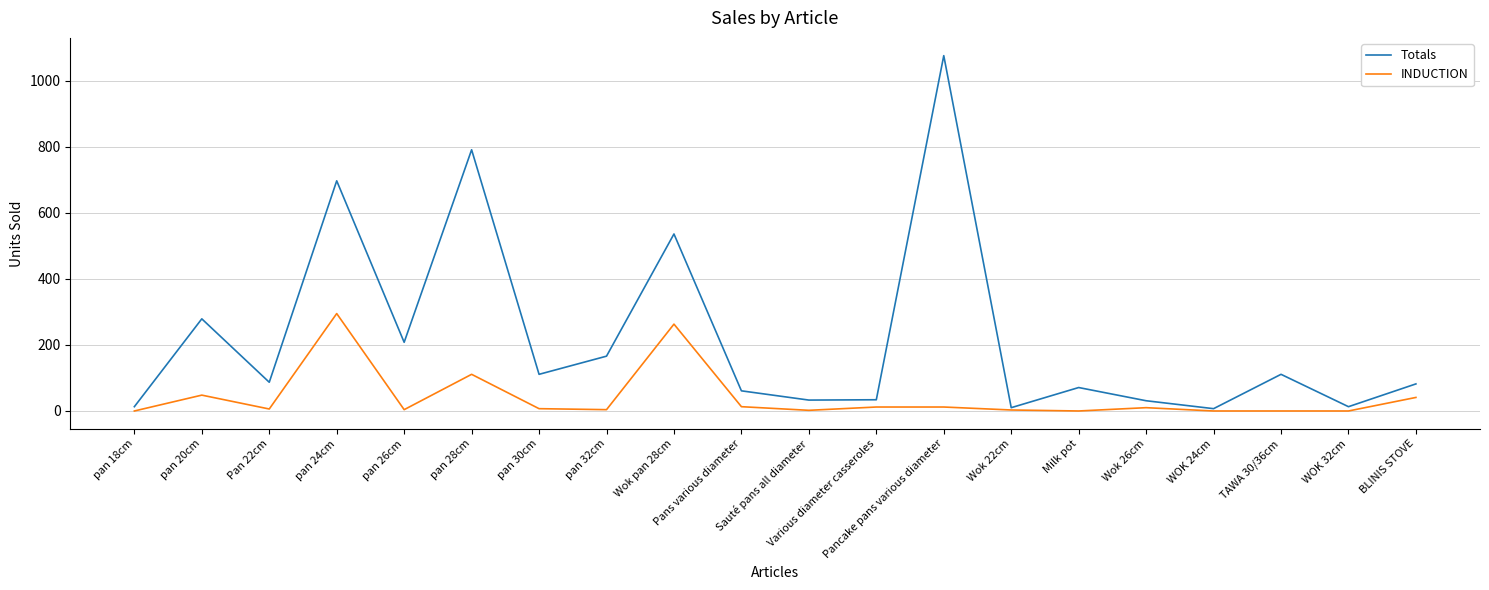

What is the sum of the INDUCTION values at pan 32cm and pan 18cm?

4